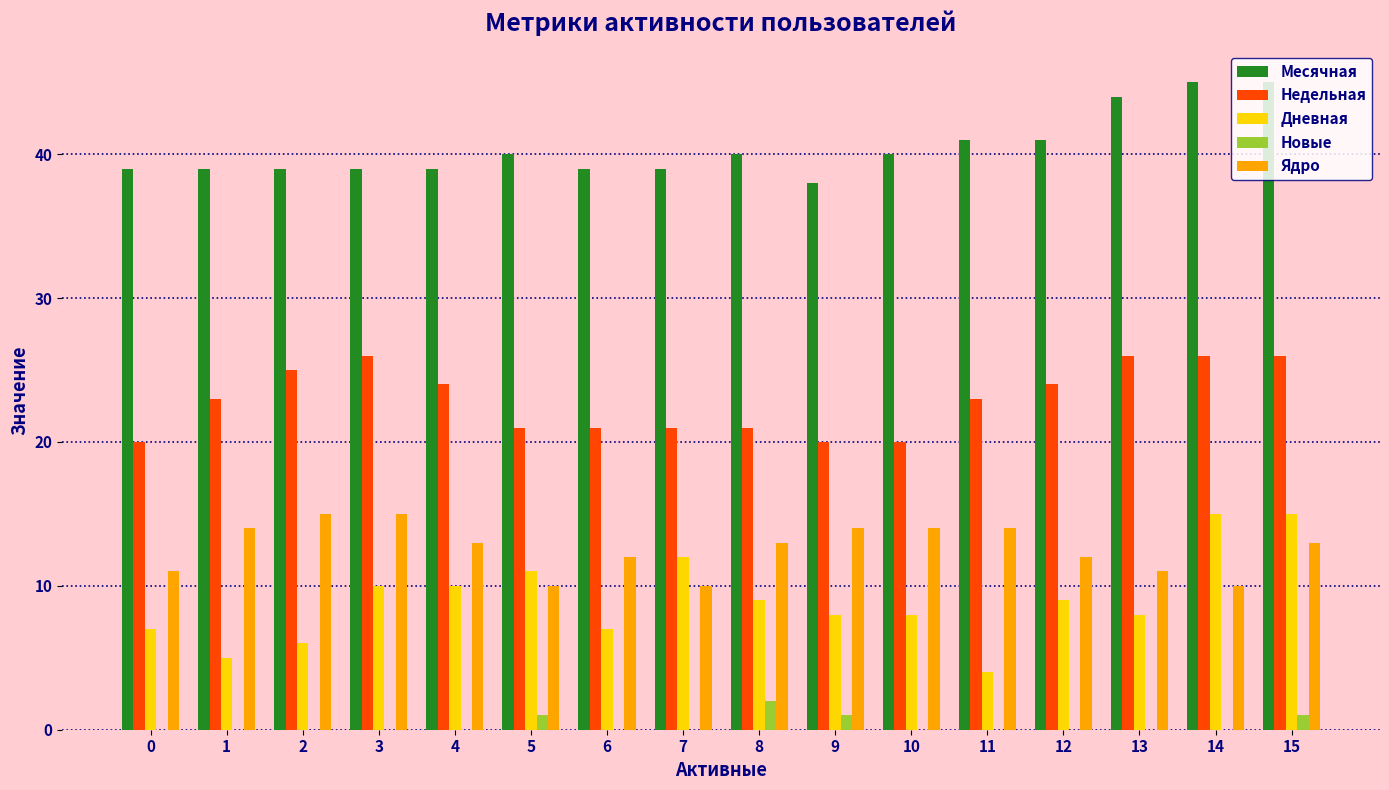

Is it true that Дневная equals 6 at 5?

False